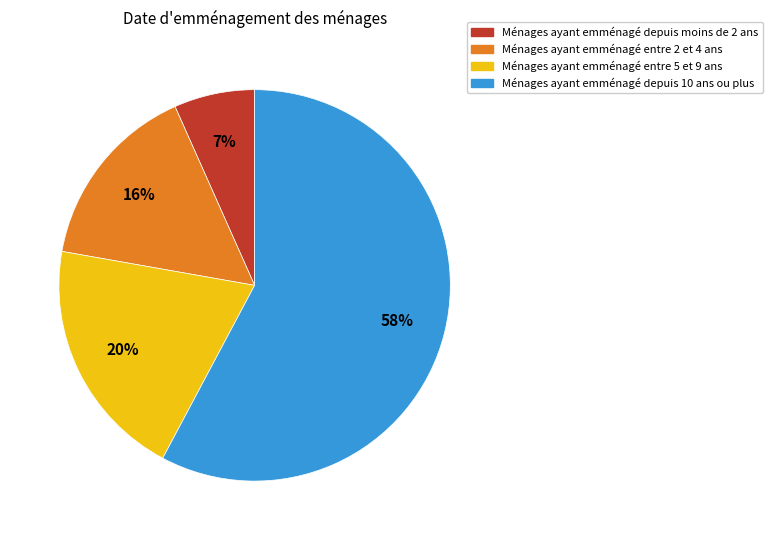

Does any single category account for the majority?

Yes